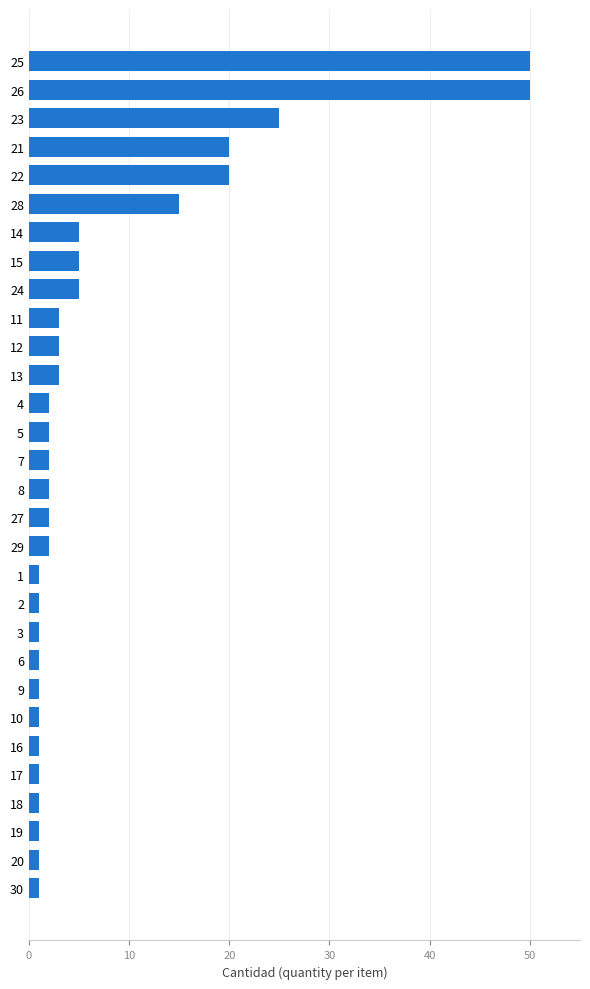

How many data points does each series have?

30